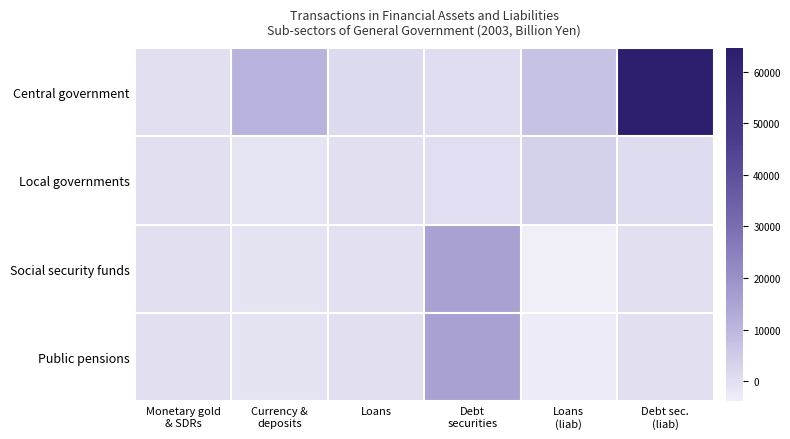

What is the smallest value displayed?

-3938.5